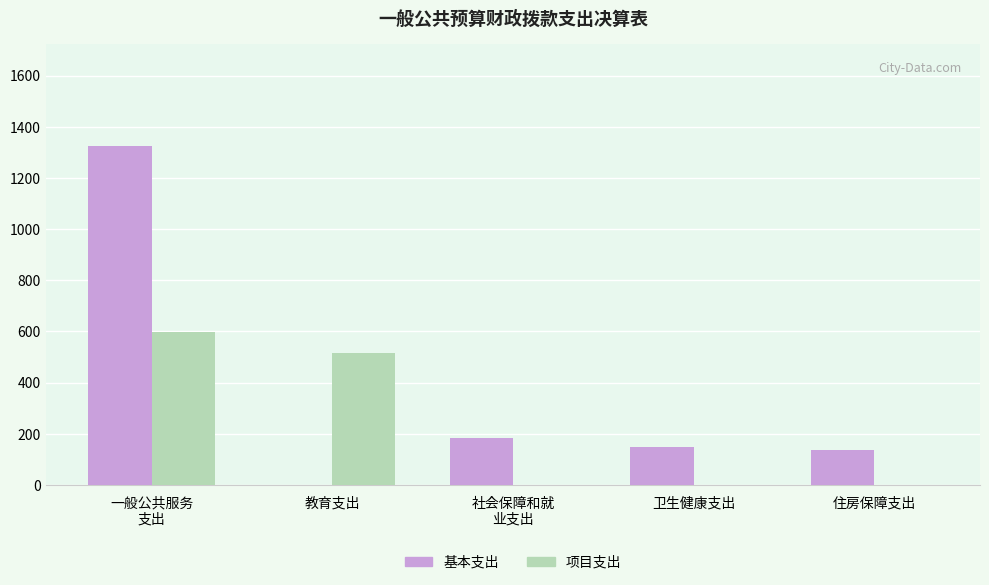

At which label is 项目支出 closest to 299?

教育支出